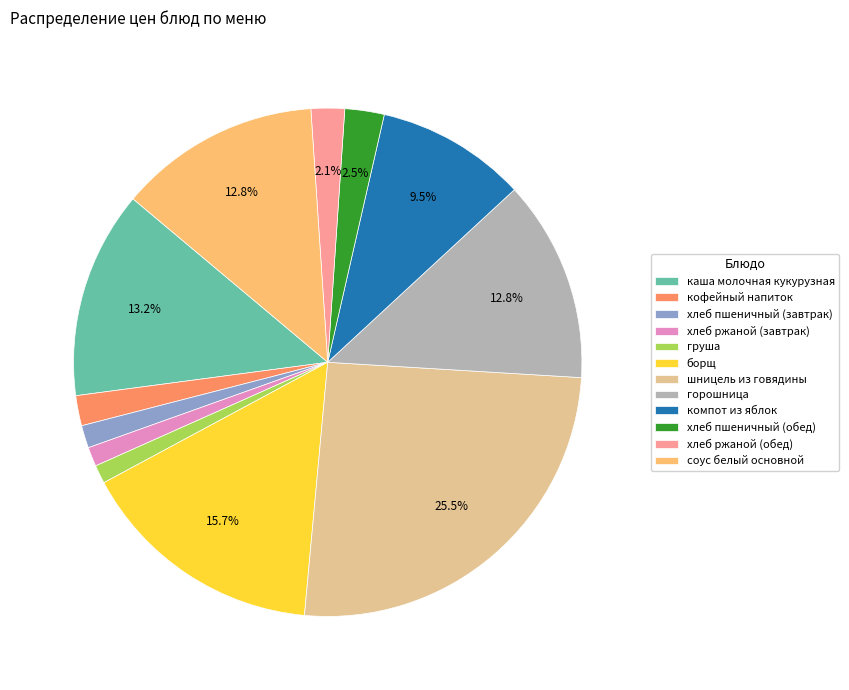

Is it true that хлеб пшеничный (завтрак) is 11% of the pie?

False